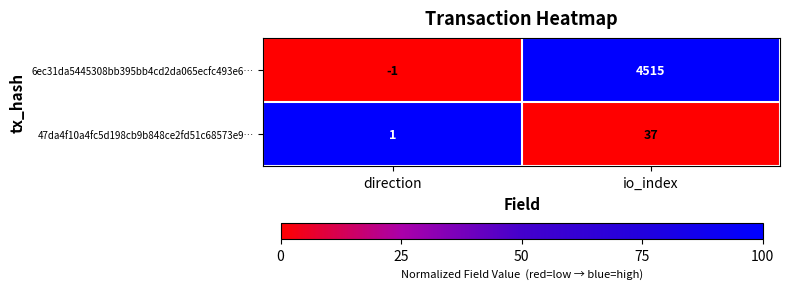

Where is 47da4f10a4fc5d198cb9b848ce2fd51c68573e9… nearest to the value 19?

direction